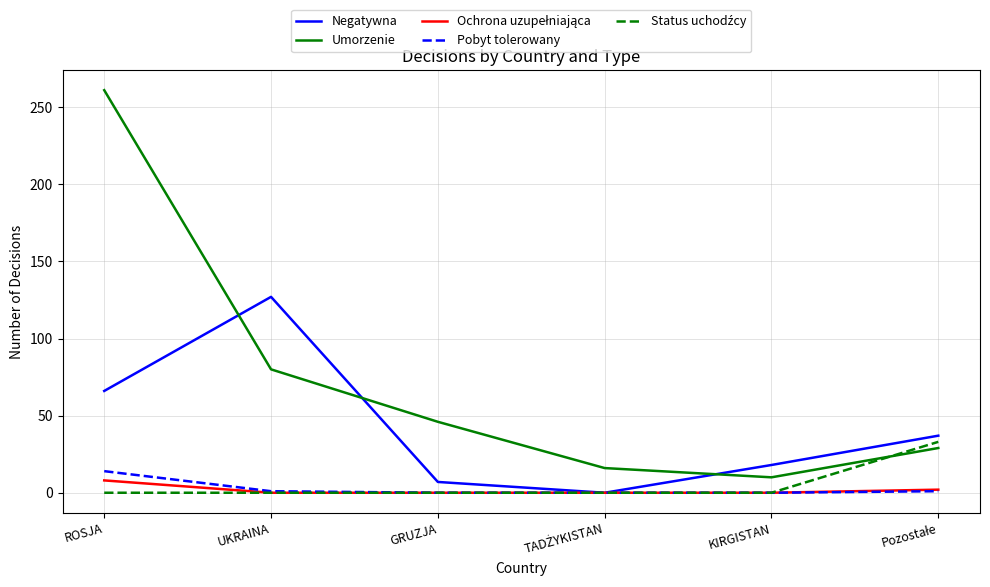

True or false: Negatywna has a value of 7 at GRUZJA.

True